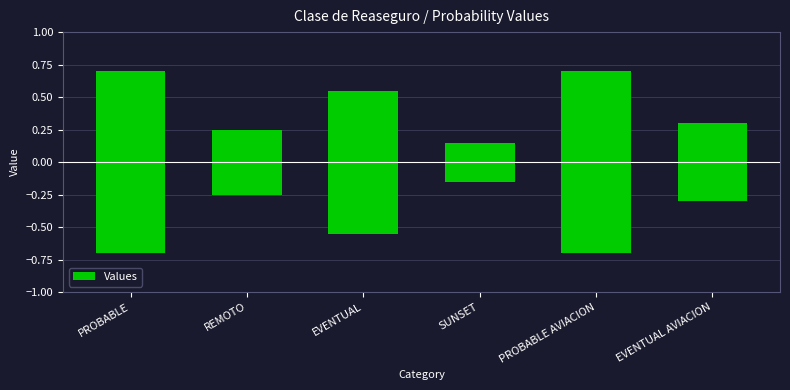

Reading left to right, list all the values displayed in this chart.

0.7	0.2	0.6	0.1	0.7	0.3